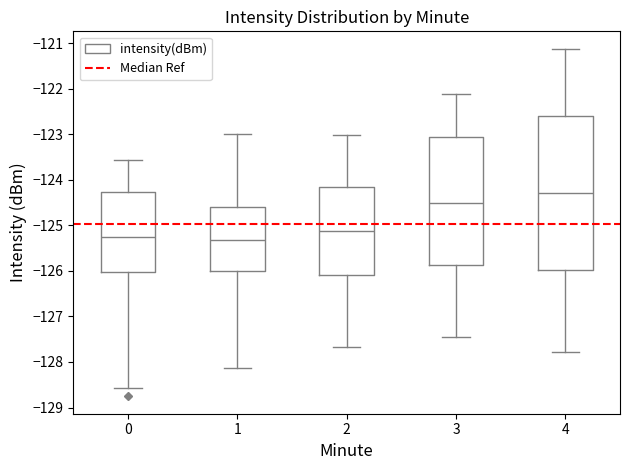

Where is the lower edge of the box at x = 2 on the y-axis? The values are not printed on the chart, so give them approximately, as read against the axis.

-126.1